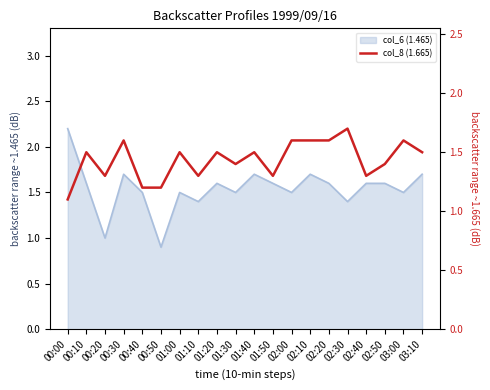

What is the sum of all values?

28.7